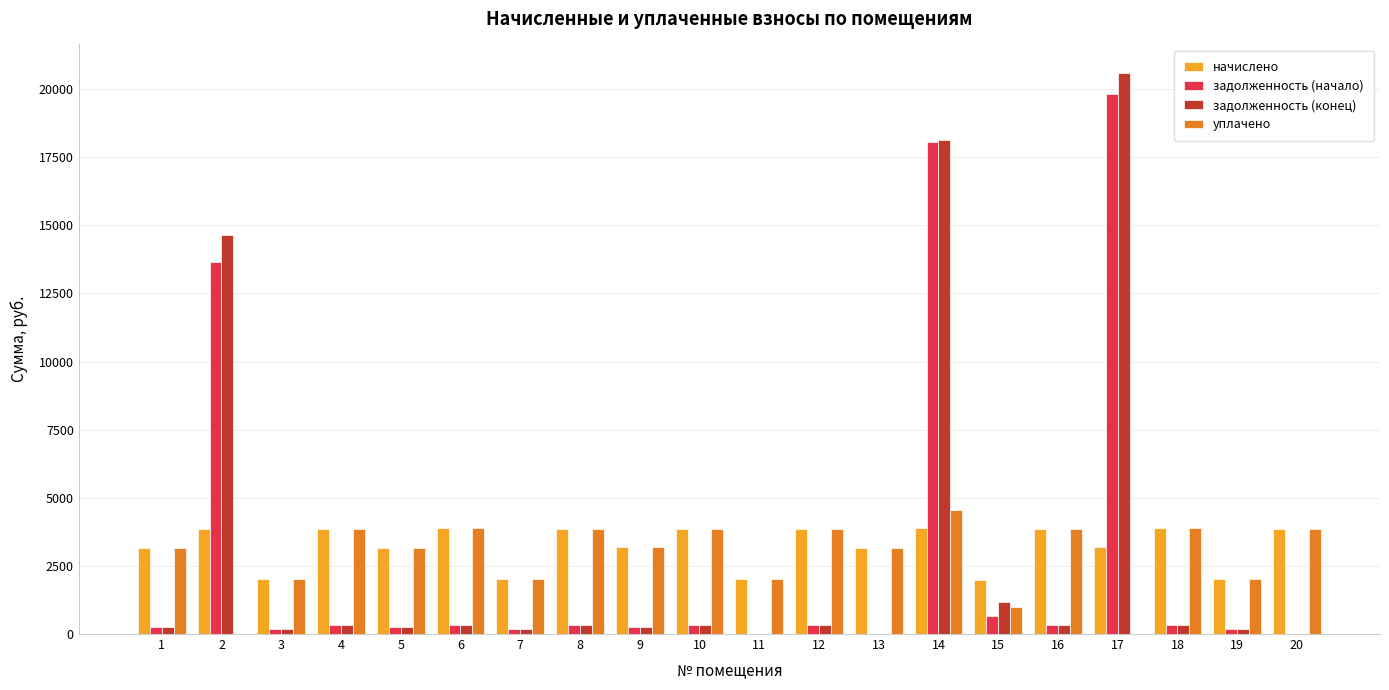

Is the value of задолженность (начало) at 18 greater than the value of задолженность (конец) at 2?

No